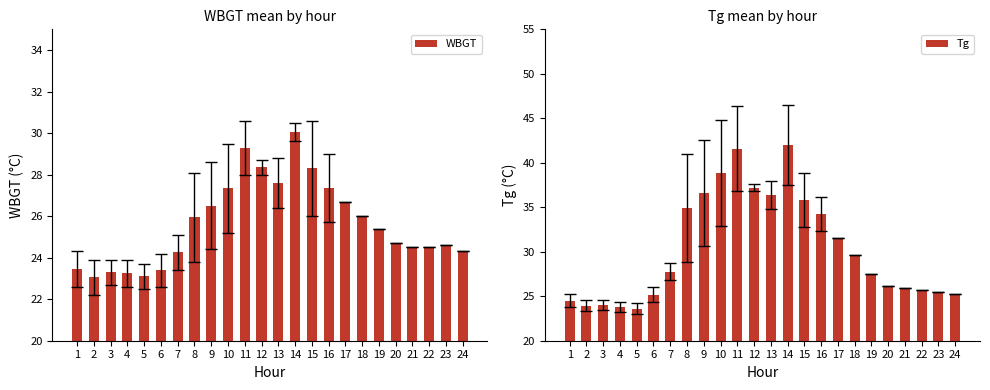

Is the value of Tg at 19 greater than the value of WBGT at 21?

Yes